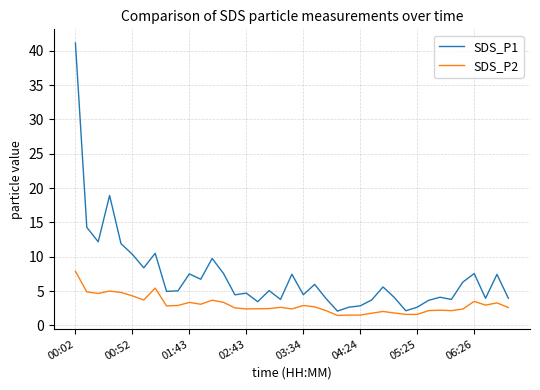

Which series has the largest range (max minus min)?

SDS_P1